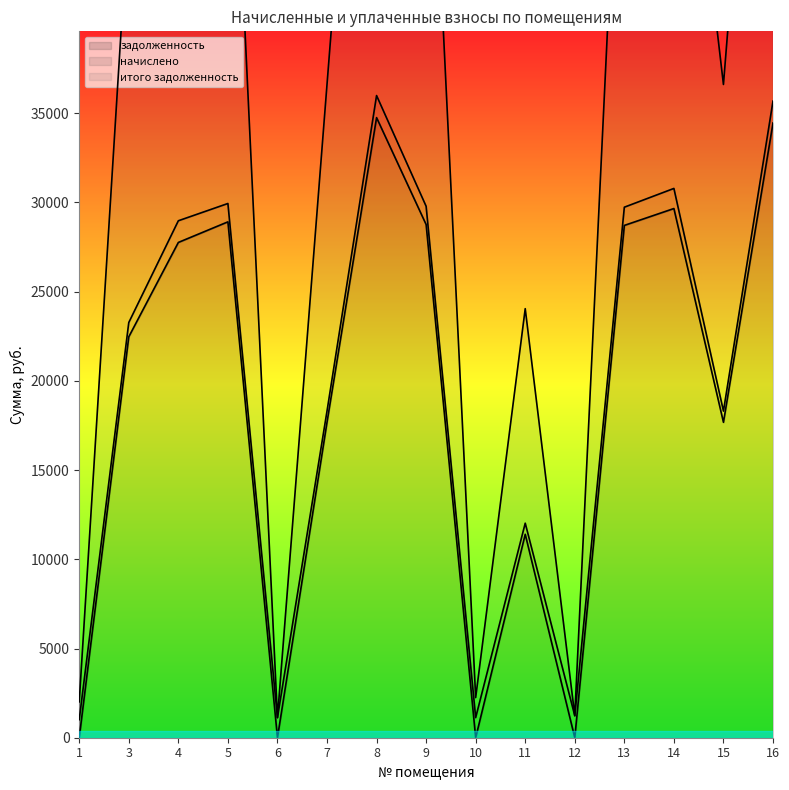

Where does the задолженность series first go above 22469?

3